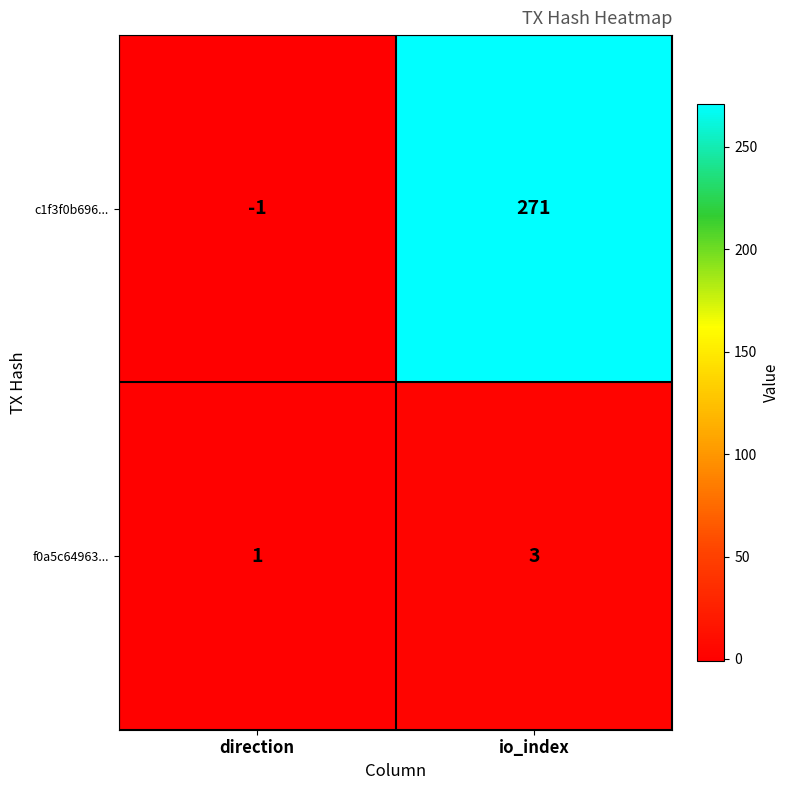

Reading left to right, extract all data points from this chart.

c1f3f0b696...: direction=-1	io_index=271
f0a5c64963...: direction=1	io_index=3